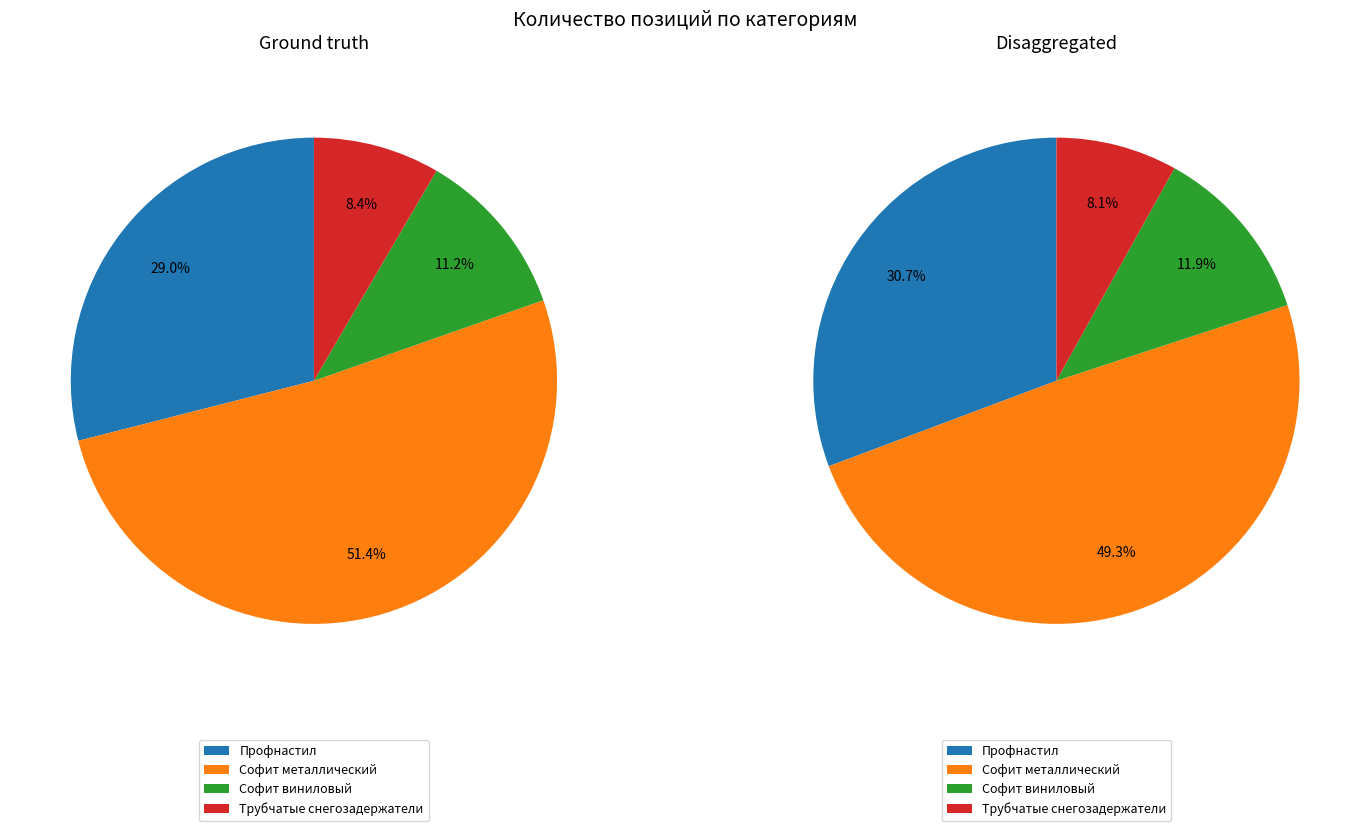

What is the smallest slice in the pie chart?

Трубчатые снегозадержатели